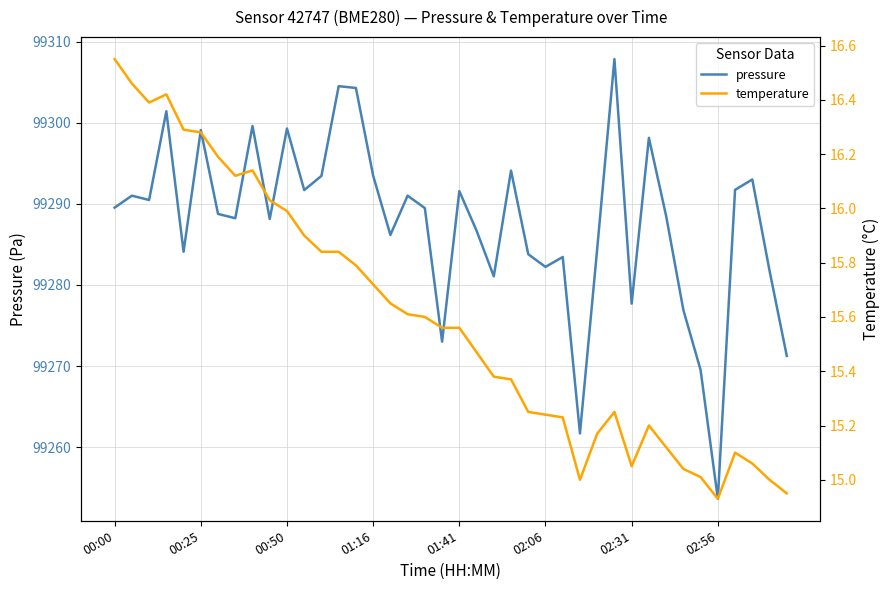

What is the difference between the pressure values at 18 and 34?

20.0